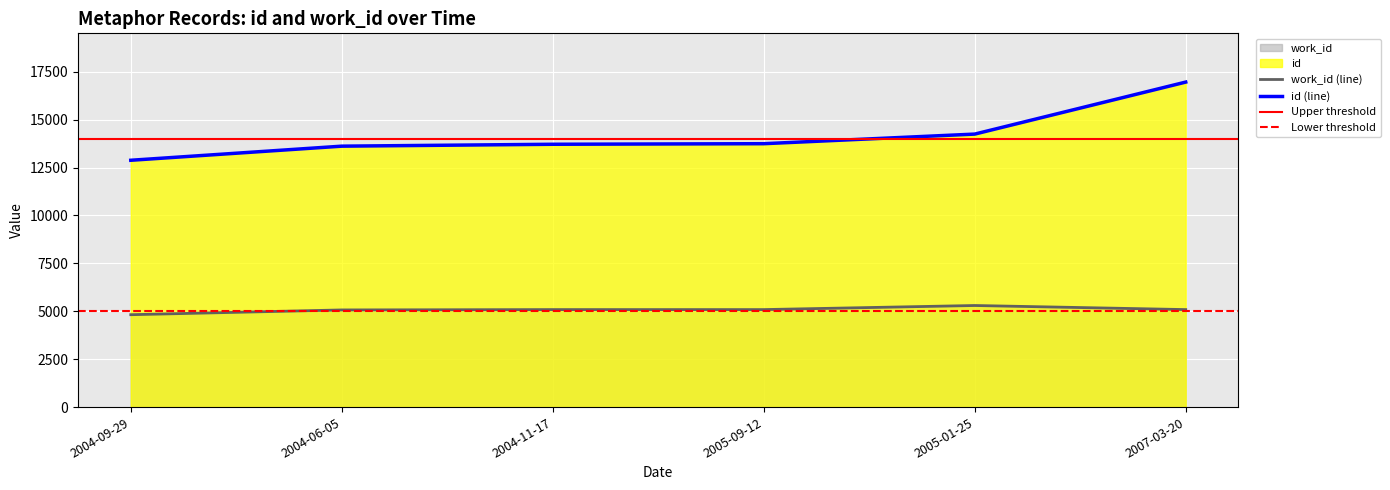

What is the minimum value for id?

12880